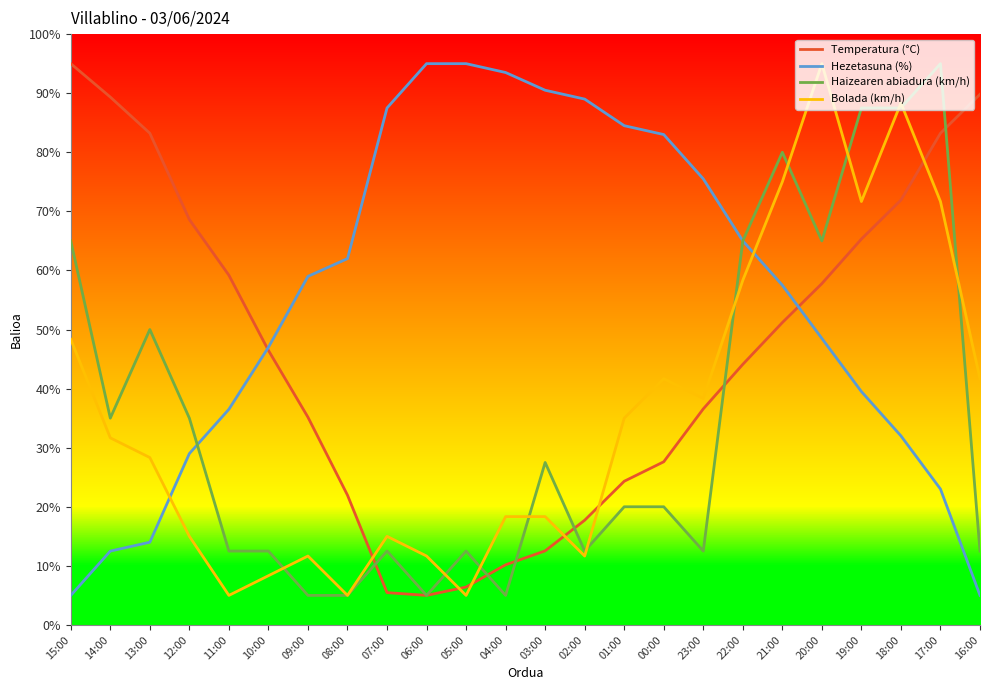

After their last crossing, which series has the higher values: Haizearen abiadura (km/h) or Bolada (km/h)?

Bolada (km/h)